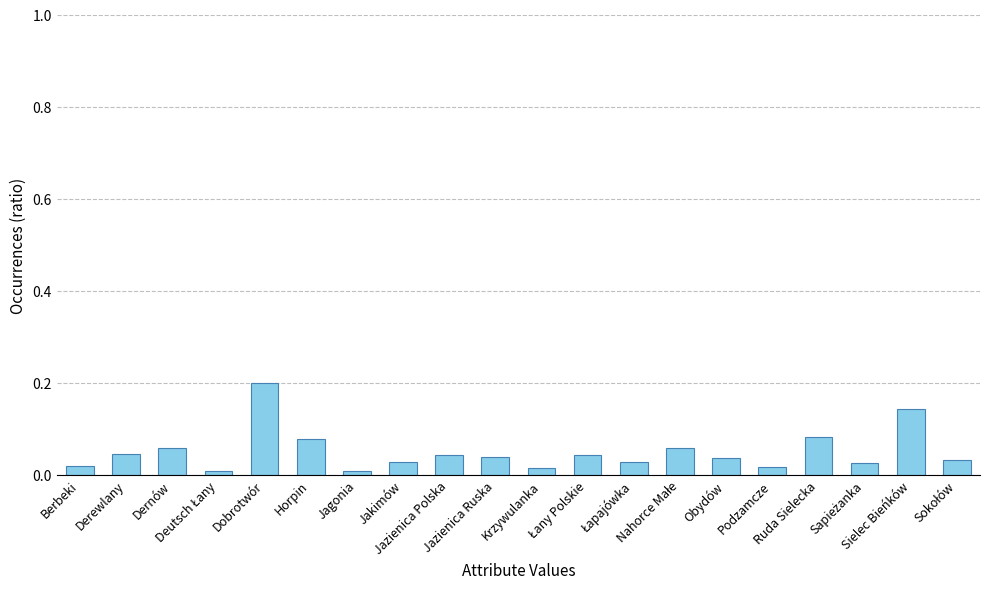

What is the change in value from Dobrotwór to Horpin?

-0.1